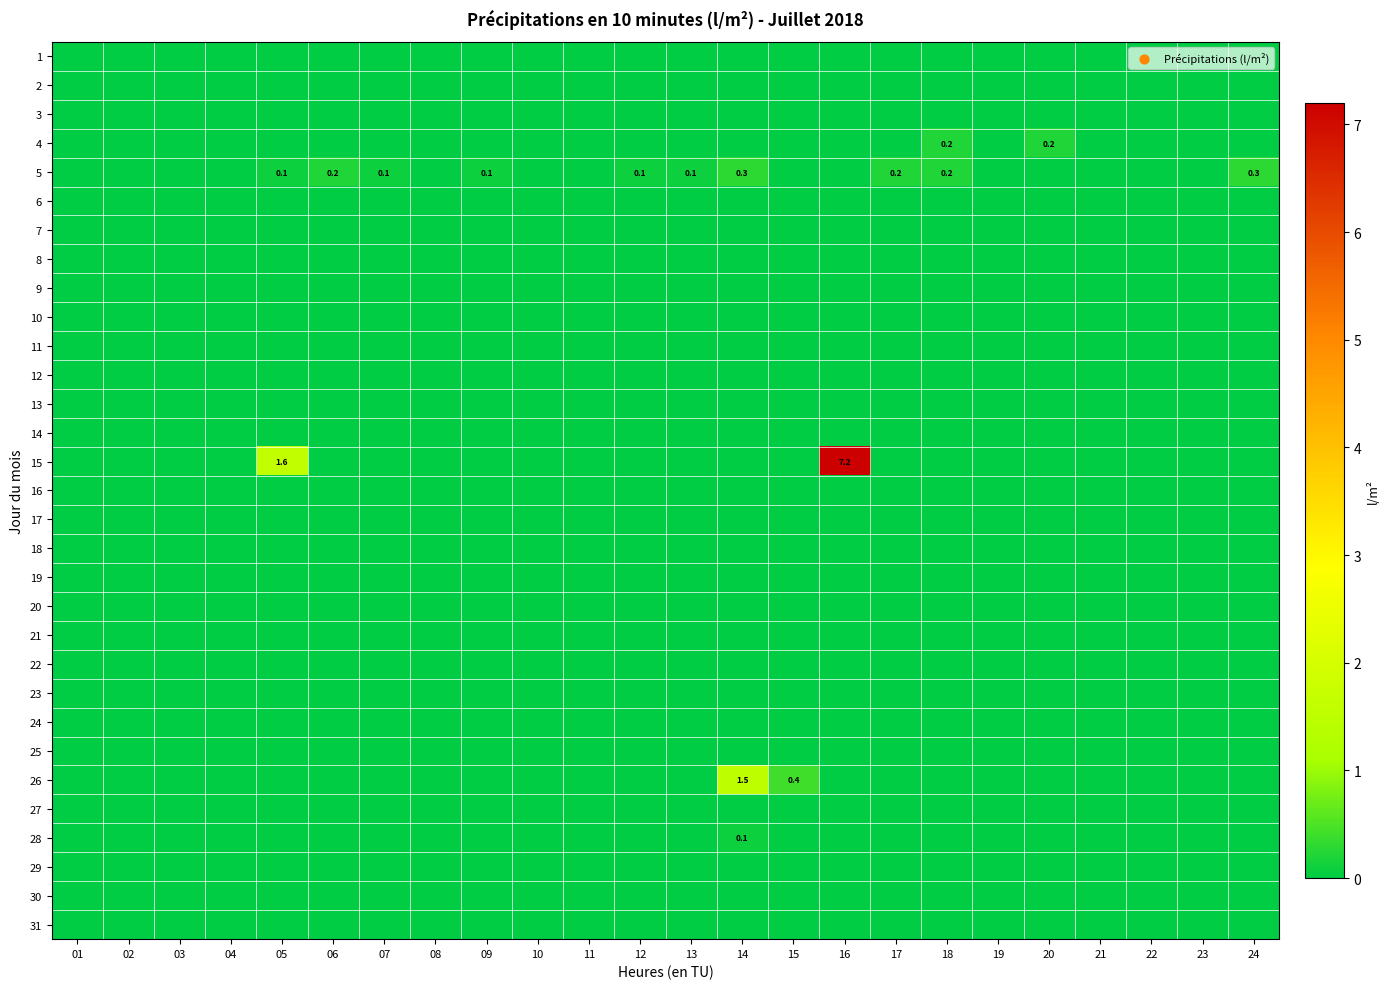

At which label does 3 reach its minimum?

01